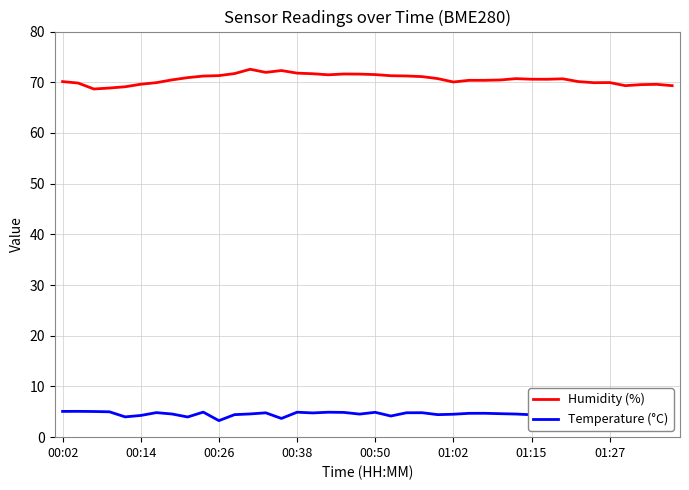

Reading right to left, what are all the values shown in this chart?

Humidity (%): 69.3	69.6	69.5	69.3	69.9	69.9	70.1	70.7	70.6	70.6	70.7	70.5	70.4	70.4	70.0	70.7	71.1	71.2	71.3	71.5	71.6	71.6	71.5	71.7	71.8	72.3	72.0	72.6	71.7	71.3	71.2	70.9	70.5	69.9	69.6	69.1	68.9	68.7	69.8	70.1
Temperature (°C): 4.8	4.6	4.6	3.2	4.5	4.3	4.3	4.4	4.6	4.4	4.6	4.6	4.7	4.7	4.5	4.4	4.8	4.8	4.2	4.9	4.5	4.9	4.9	4.8	4.9	3.7	4.8	4.6	4.4	3.3	4.9	4.0	4.6	4.8	4.3	4.0	5.0	5.1	5.1	5.1